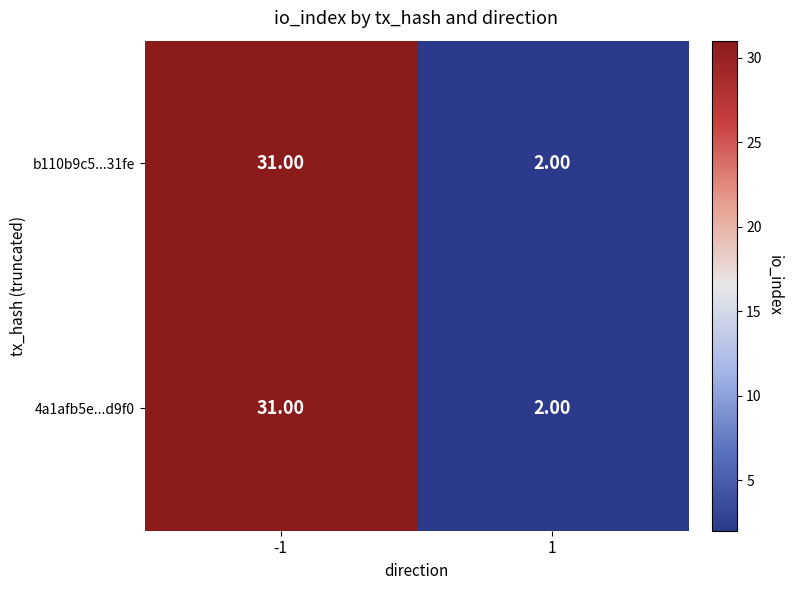

What is the total value across all series at 1?

4